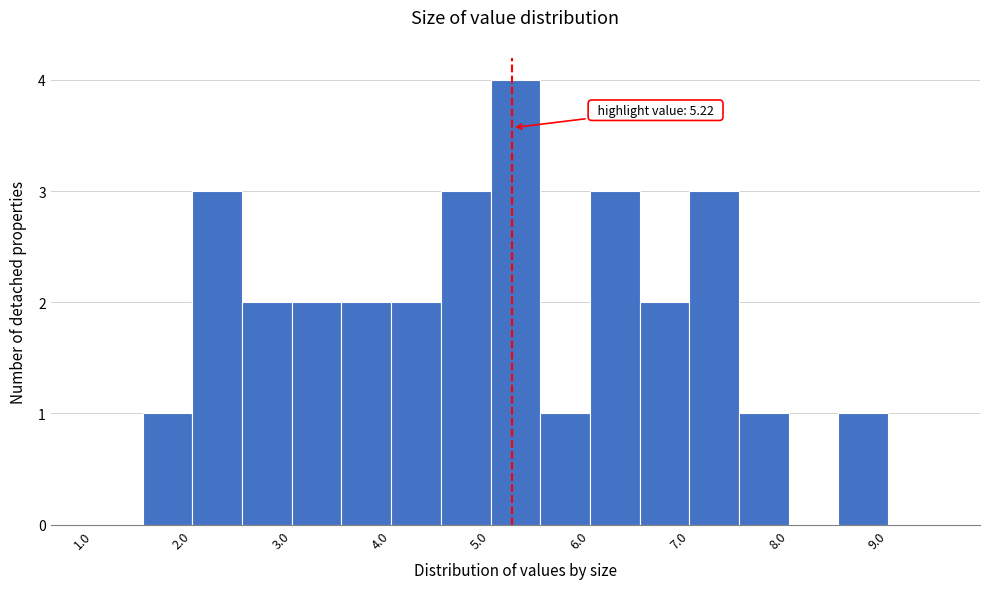

Over which range of the x-axis is the bar tallest?

5.0 to 5.5